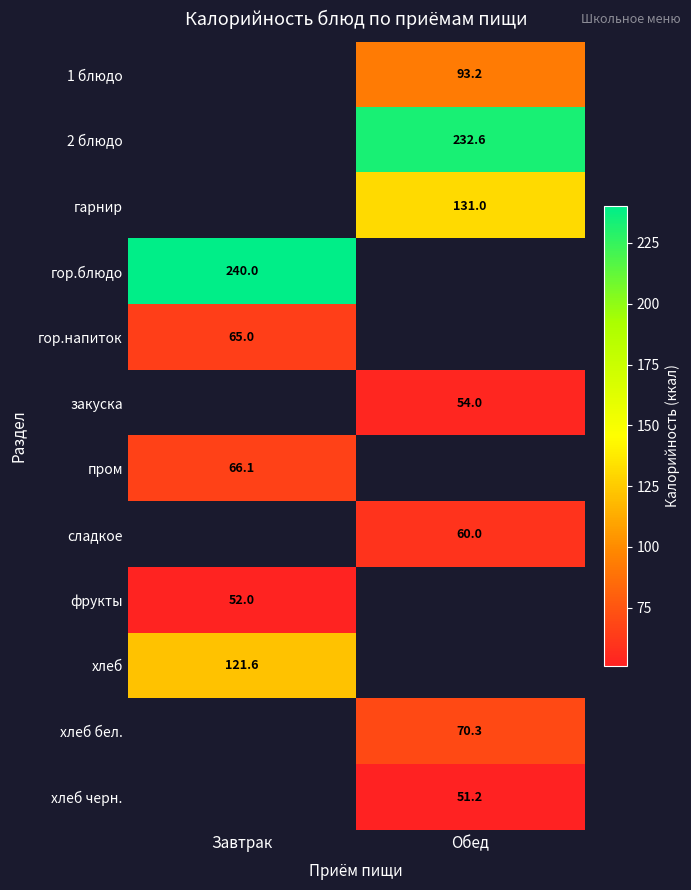

The 1 блюдо series shows 93.2 at Обед. True or false?

True